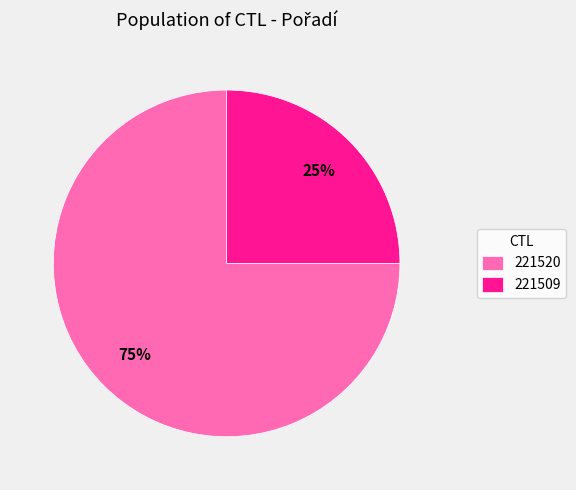

What percentage is the 221509 slice, to the nearest percent?

25%